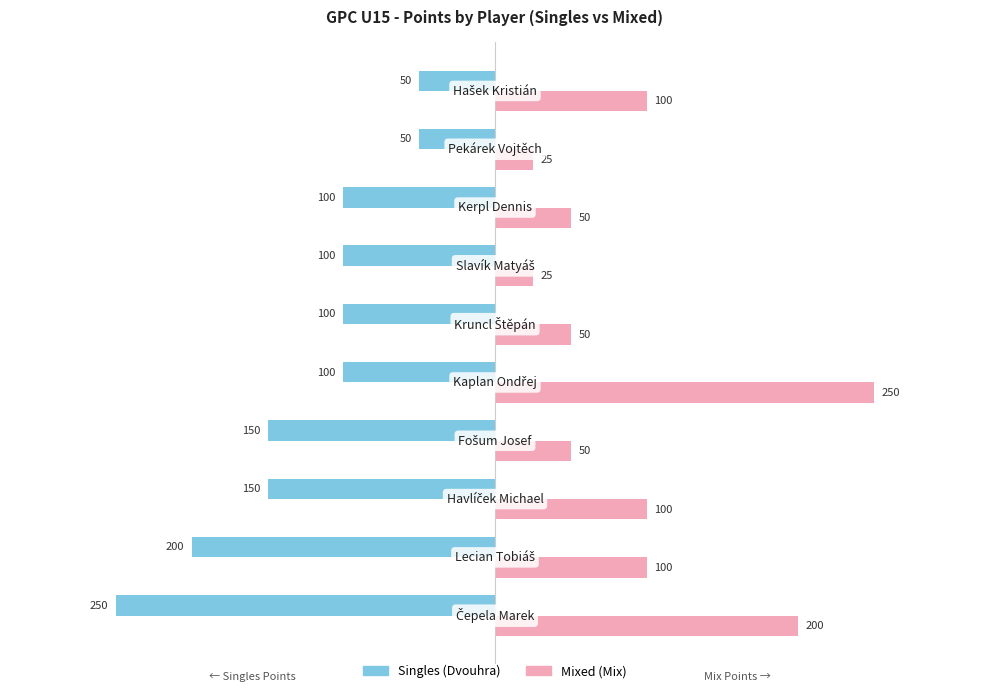

Which series has the largest range (max minus min)?

Mixed (Mix)